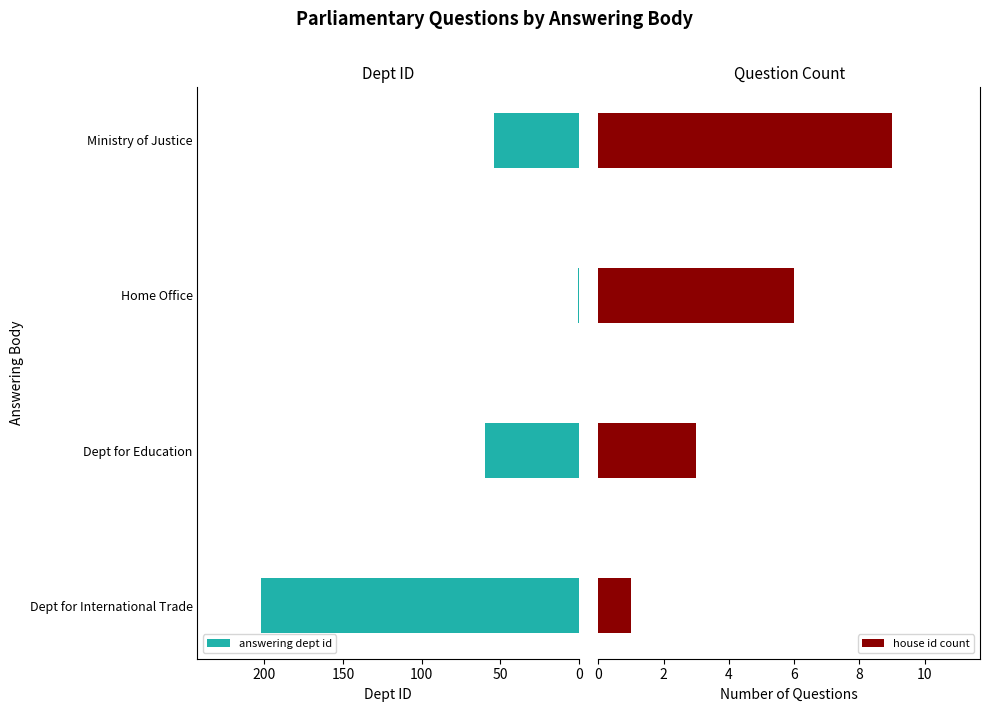

Reading right to left, list all the values displayed in this chart.

answering dept id: 54	1	60	202
house id count: 9	6	3	1